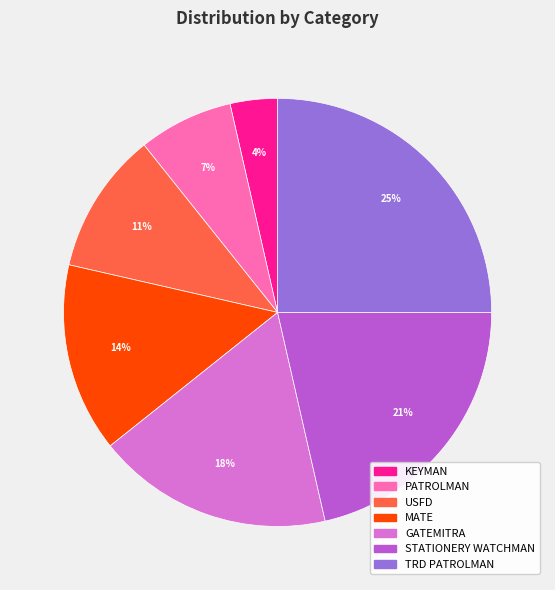

What is the ratio of the value at MATE to the value at PATROLMAN?

2.0